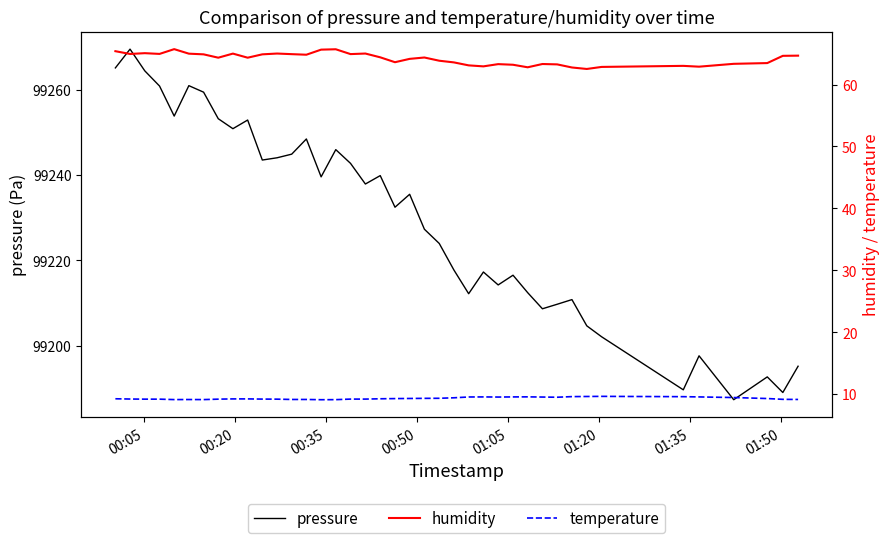

How many temperature values are between 9 and 10?

40